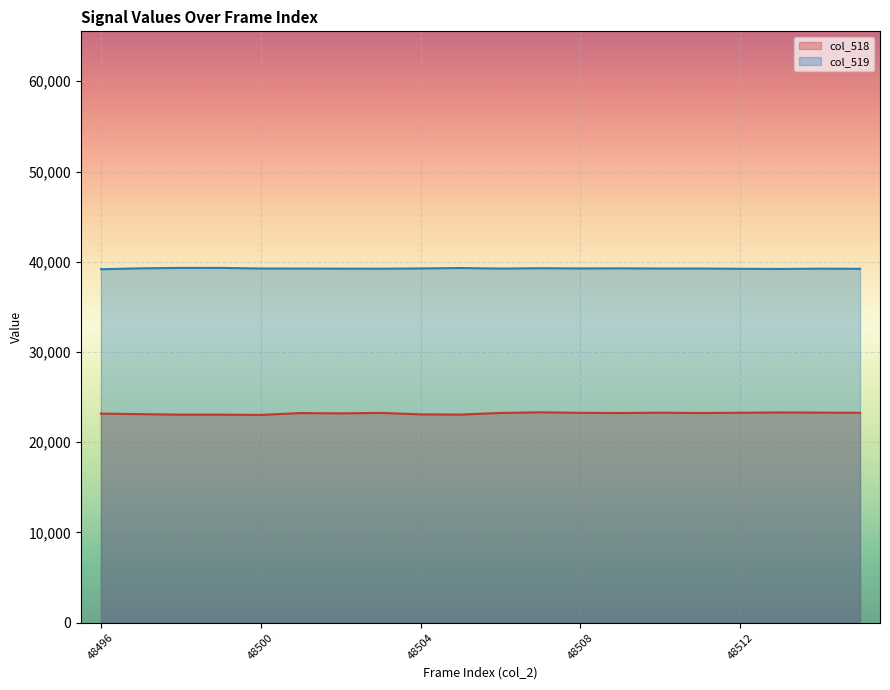

The col_518 series shows 23194 at 48502. True or false?

True